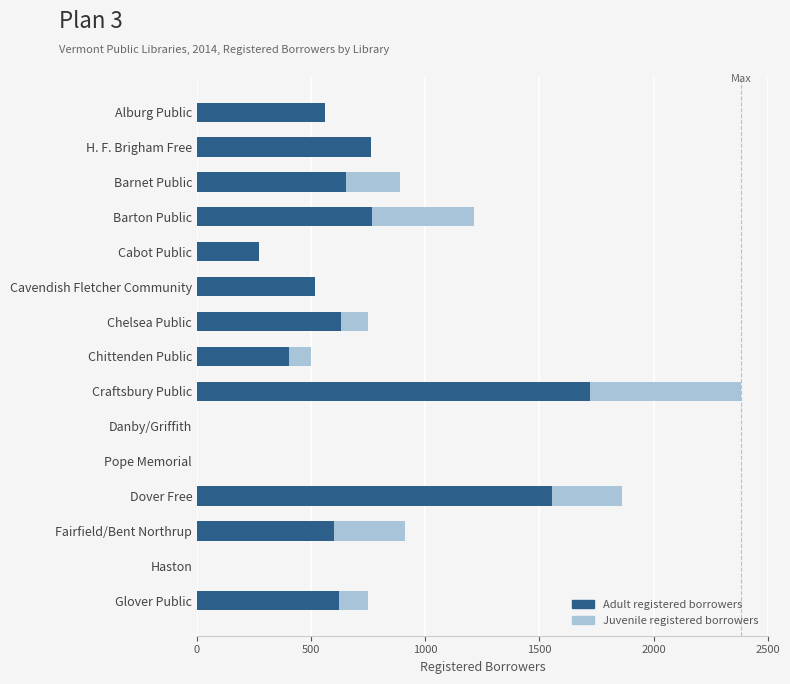

At which category is the sum across all series the highest?

Craftsbury Public